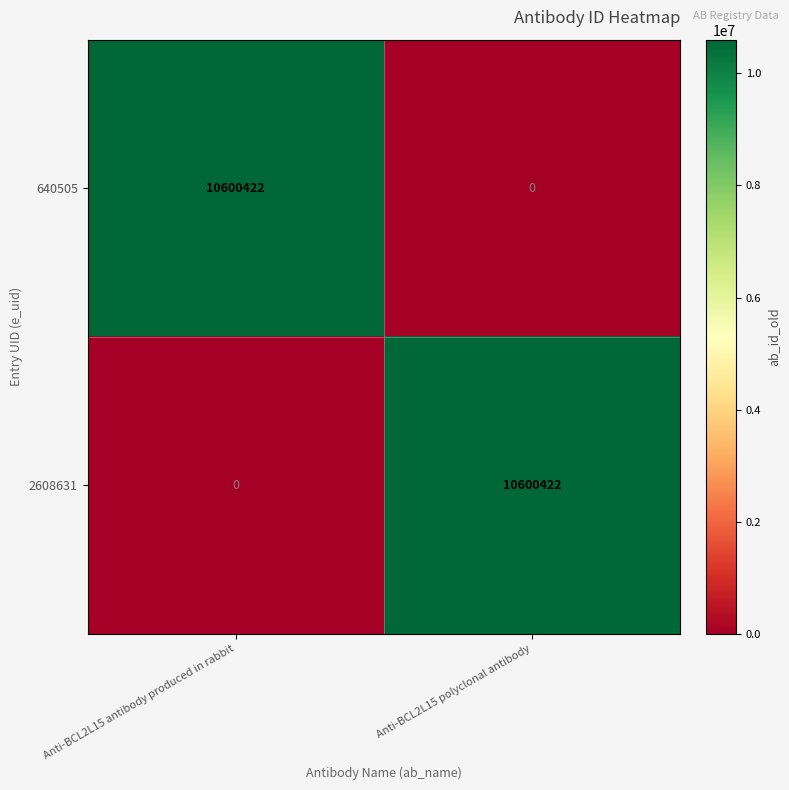

What is the total value across all series at Anti-BCL2L15 antibody produced in rabbit?

10600422